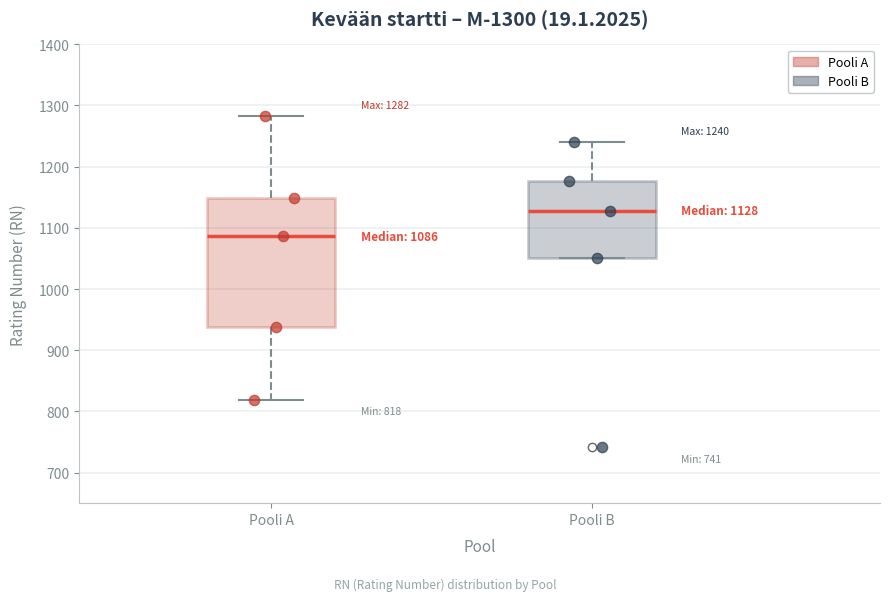

Which box is the tallest, from its lower edge to its upper edge?

Pooli A